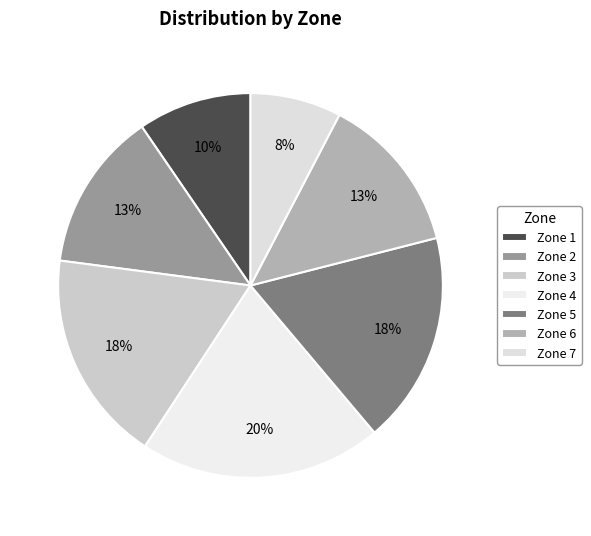

What is the total percentage of Zone 3 and Zone 1?

27.4%